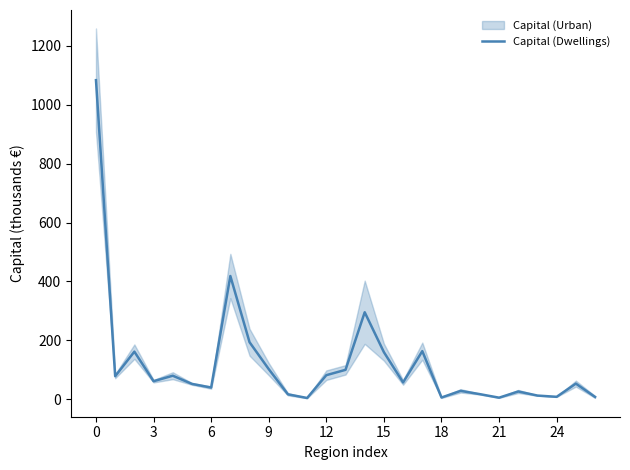

What is the ratio of the value at 12 to the value at 21?

15.9